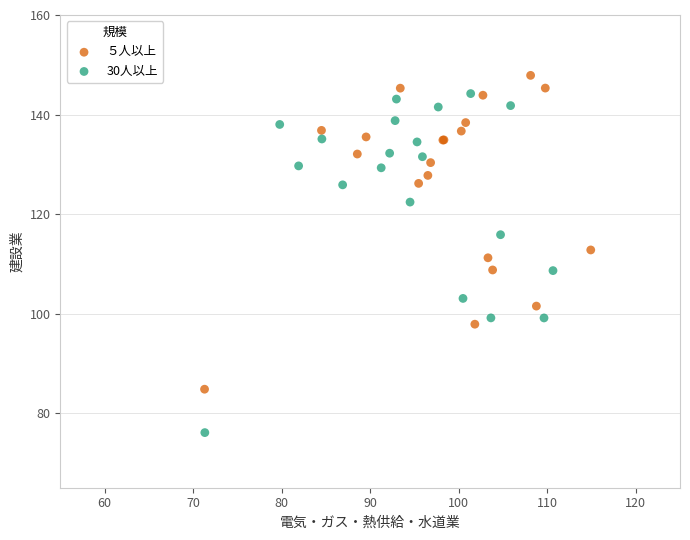

Which series reaches the minimum Y coordinate?

30人以上